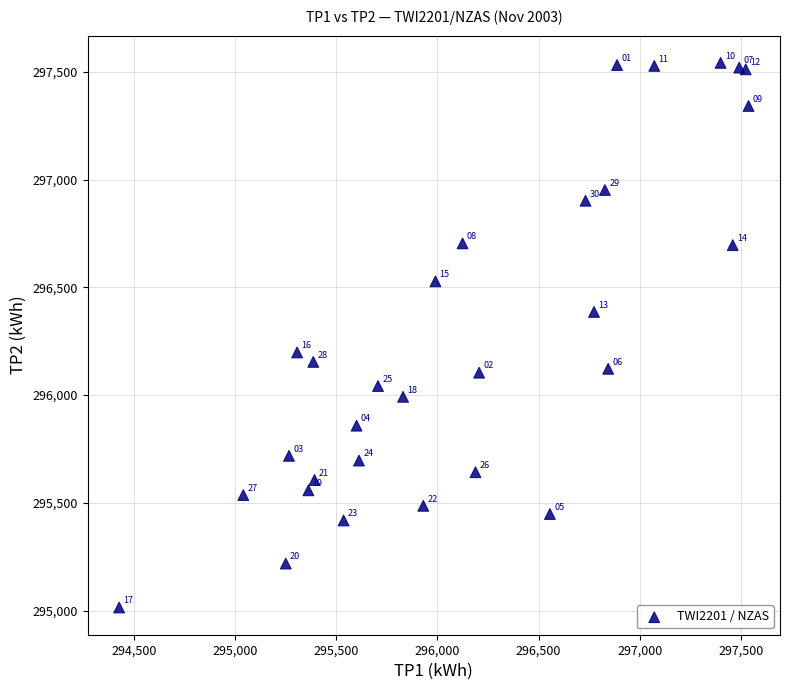

What Y value in the scatter plot is closest to 296278?

296198